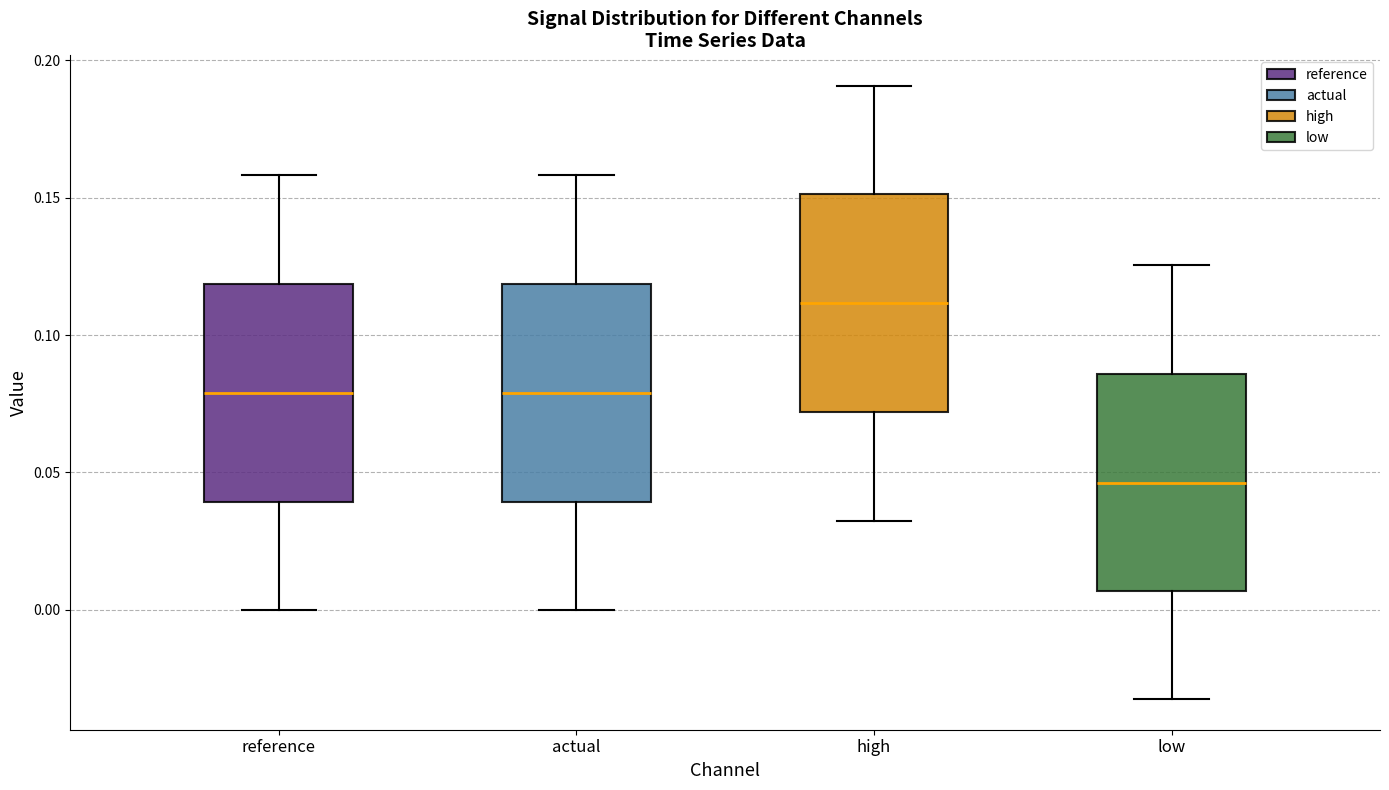

Which box's median line is the highest?

high